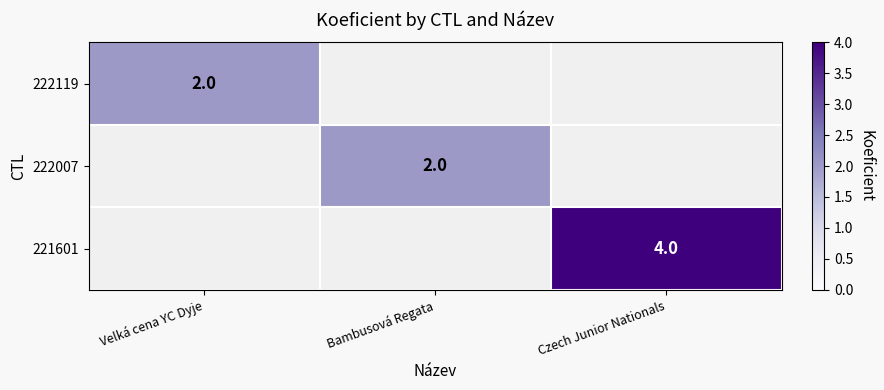

At which category does the chart reach its peak across all series?

Czech Junior Nationals